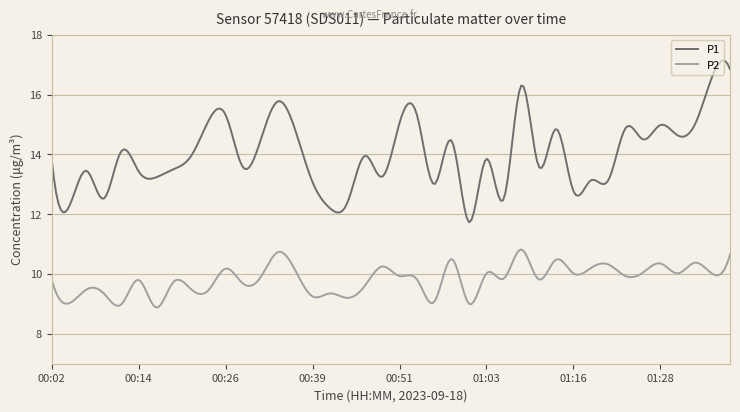

Which series has the widest spread of values?

P1